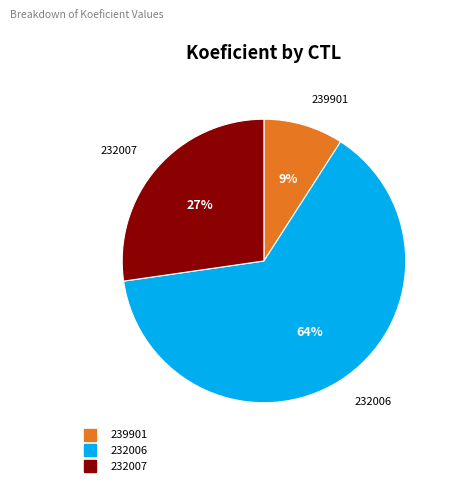

Is there any slice that represents more than half of the pie?

Yes